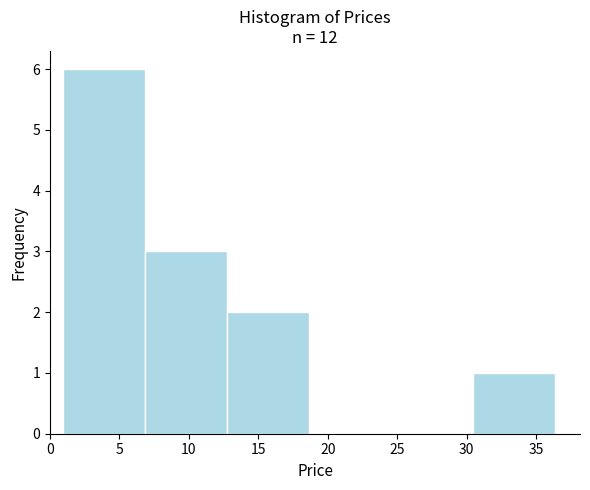

Which range on the x-axis has the tallest bar?

1.0 to 7.0